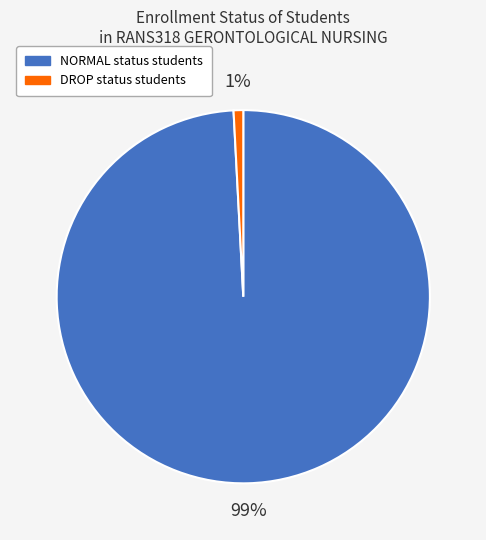

To the nearest percent, what is the average slice percentage?

50%